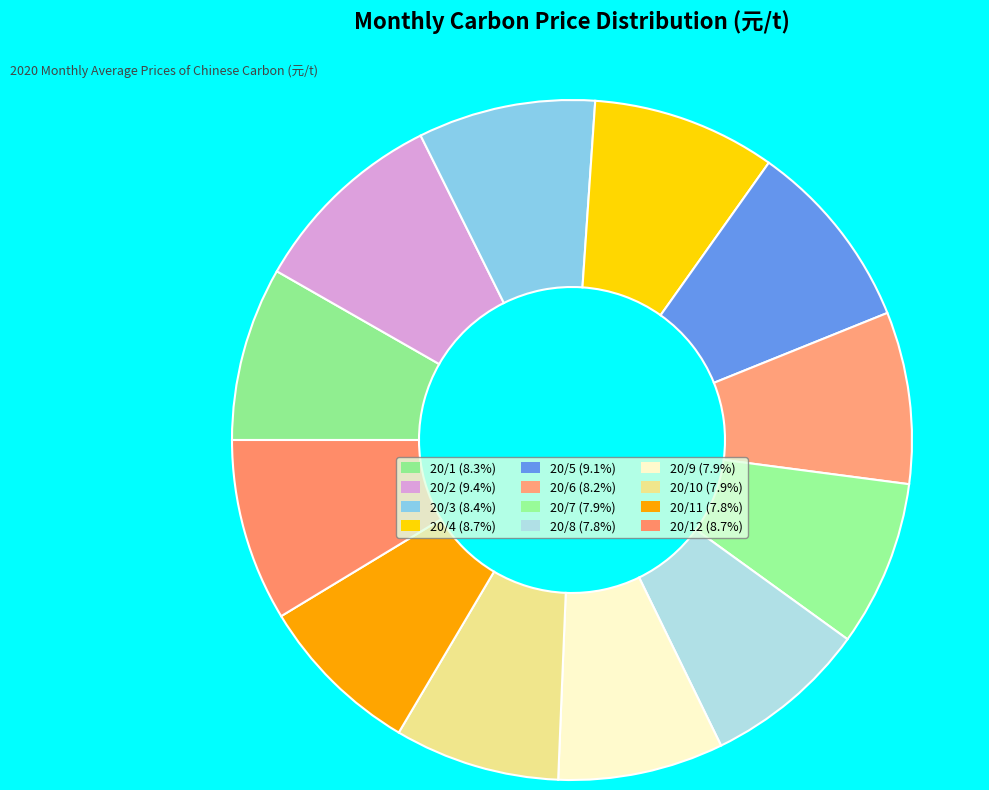

How many segments does this pie chart have?

12